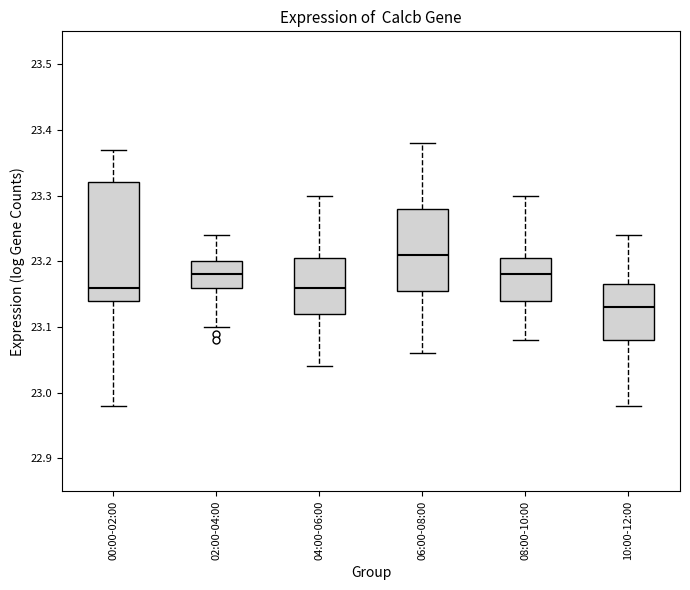

Which box's median line is the highest?

06:00-08:00